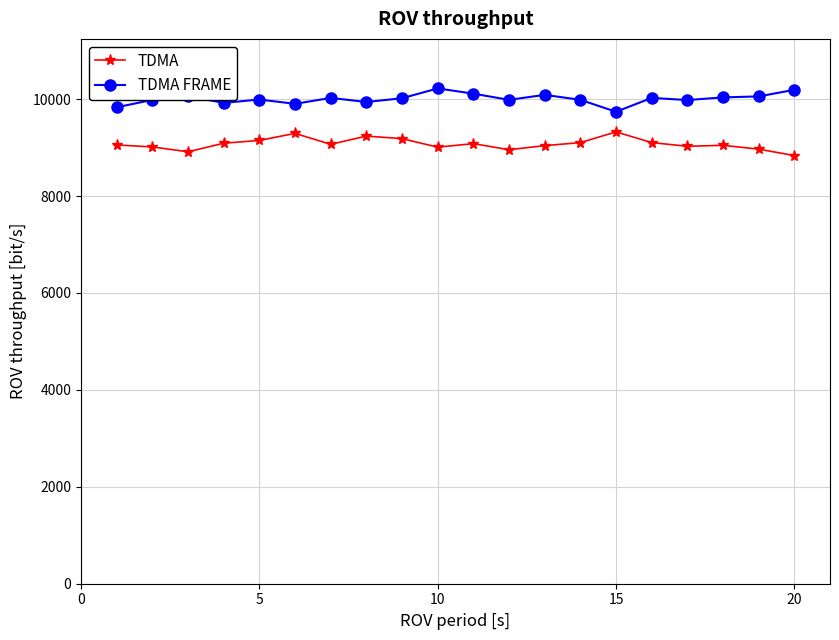

How many series are shown in this chart?

2